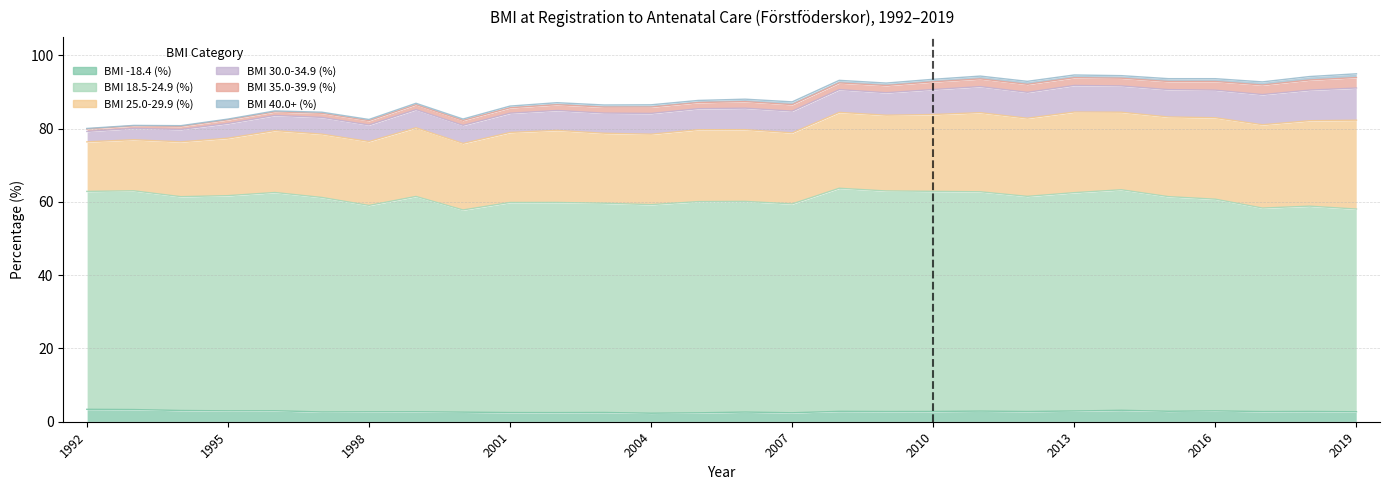

Reading left to right, transcribe all the data shown in this chart.

BMI -18.4 (%): 3.4	3.3	3.1	3.0	3.0	2.7	2.7	2.7	2.6	2.5	2.5	2.5	2.3	2.4	2.6	2.4	2.8	2.8	2.8	2.9	2.8	2.9	3.1	2.9	3.0	2.8	2.8	2.7
BMI 18.5-24.9 (%): 59.5	59.7	58.4	58.7	59.6	58.6	56.3	58.8	55.2	57.3	57.4	57.1	56.9	57.7	57.5	57.0	60.9	60.2	60.1	59.9	58.7	59.6	60.2	58.6	57.8	55.6	56.0	55.3
BMI 25.0-29.9 (%): 13.5	13.9	15.0	15.7	16.9	17.3	17.5	18.8	18.2	19.1	19.7	19.1	19.2	19.6	19.6	19.4	20.7	20.7	21.0	21.6	21.3	22.0	21.2	21.8	22.2	22.7	23.3	24.3
BMI 30.0-34.9 (%): 2.8	3.1	3.4	4.0	4.1	4.6	4.5	4.9	4.9	5.2	5.4	5.5	5.7	5.7	5.9	5.9	6.2	6.1	6.8	7.1	7.1	7.3	7.2	7.5	7.5	8.2	8.4	8.8
BMI 35.0-39.9 (%): 0.7	0.7	0.9	1.0	1.0	1.1	1.2	1.4	1.3	1.5	1.6	1.6	1.7	1.7	1.8	1.8	1.8	2.0	2.1	2.1	2.2	2.1	2.1	2.2	2.4	2.6	2.8	2.9
BMI 40.0+ (%): 0.1	0.1	0.2	0.2	0.2	0.3	0.3	0.4	0.4	0.5	0.6	0.6	0.6	0.6	0.7	0.8	0.7	0.7	0.7	0.8	0.8	0.7	0.7	0.8	0.8	0.9	0.9	1.0